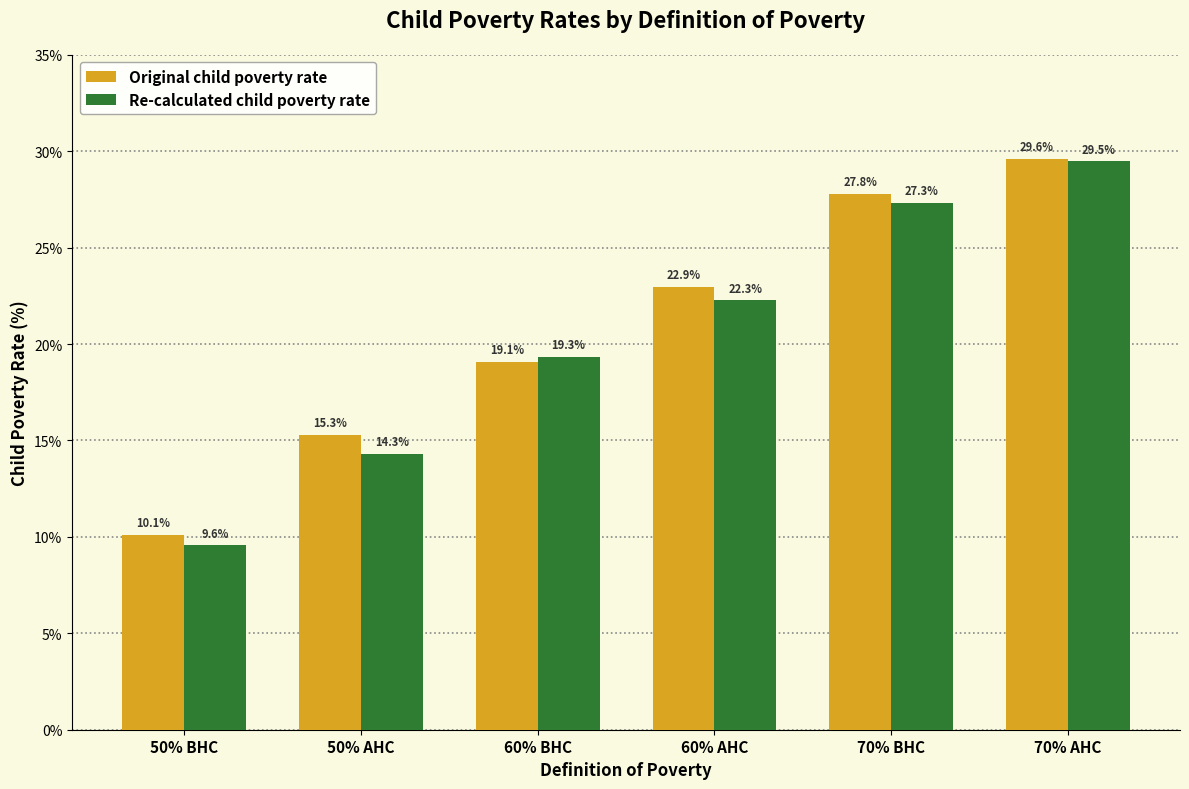

What is the difference between the maximum and minimum values in the Original child poverty rate series?

19.5